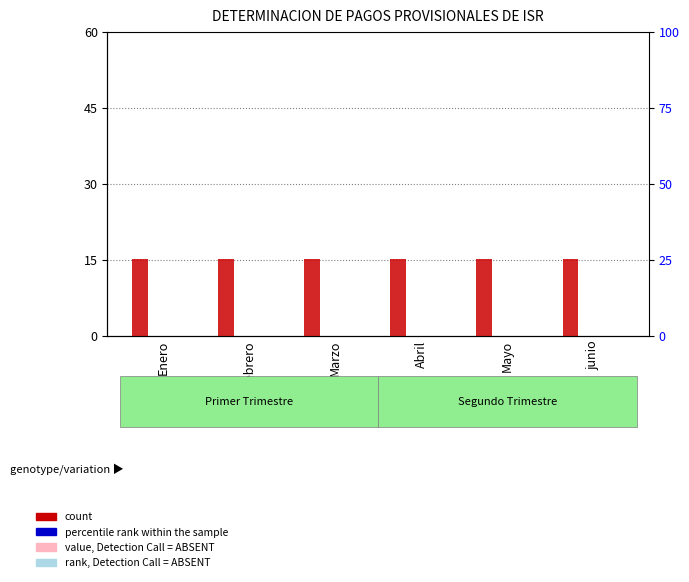

What is the difference between the highest and lowest values at Abril?

15.1